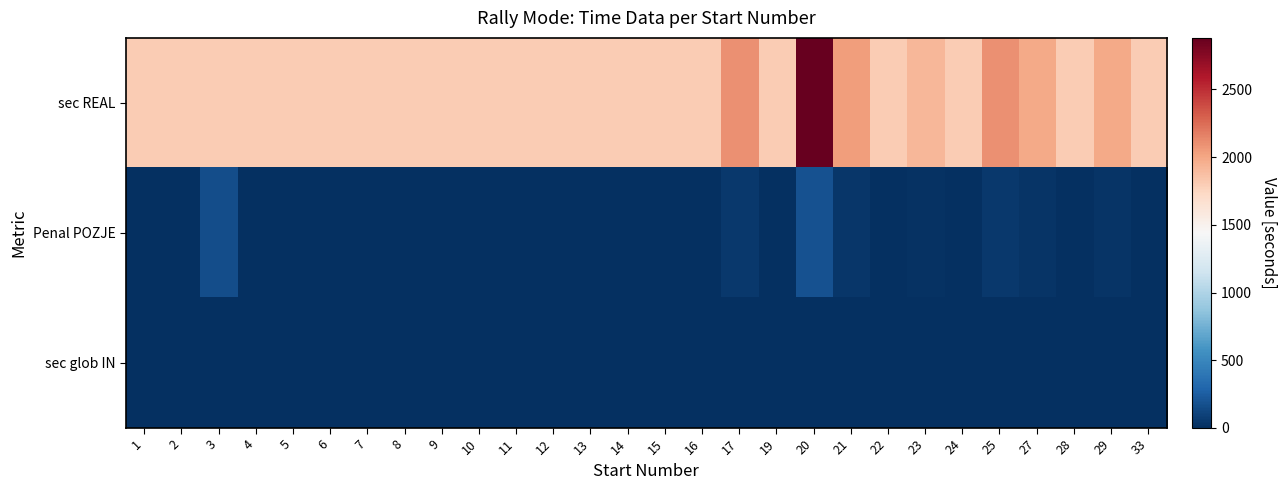

Reading left to right, extract all data points from this chart.

sec REAL: 1=1800	2=1800	3=1800	4=1800	5=1800	6=1800	7=1800	8=1800	9=1800	10=1800	11=1800	12=1800	13=1800	14=1800	15=1800	16=1800	17=2100	19=1800	20=2880	21=2040	22=1800	23=1920	24=1800	25=2100	27=1980	28=1800	29=1980	33=1800
Penal POZJE: 1=0	2=0	3=160	4=0	5=0	6=0	7=0	8=0	9=0	10=0	11=0	12=0	13=0	14=0	15=0	16=0	17=50	19=0	20=180	21=40	22=0	23=20	24=0	25=50	27=30	28=0	29=30	33=0
sec glob IN: 1=0	2=0	3=0	4=0	5=0	6=0	7=0	8=0	9=0	10=0	11=0	12=0	13=0	14=0	15=0	16=0	17=0	19=0	20=0	21=0	22=0	23=0	24=0	25=0	27=0	28=0	29=0	33=0